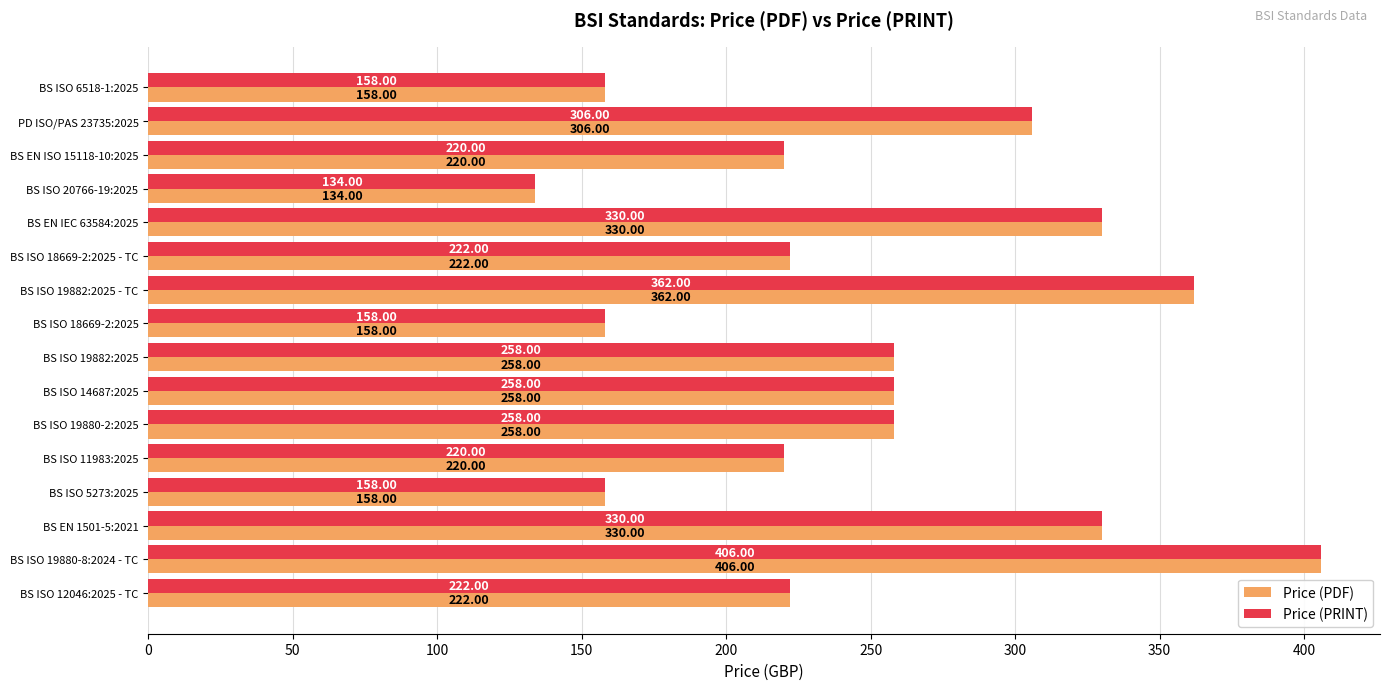

At which category is the sum across all series the highest?

BS ISO 19880-8:2024 - TC